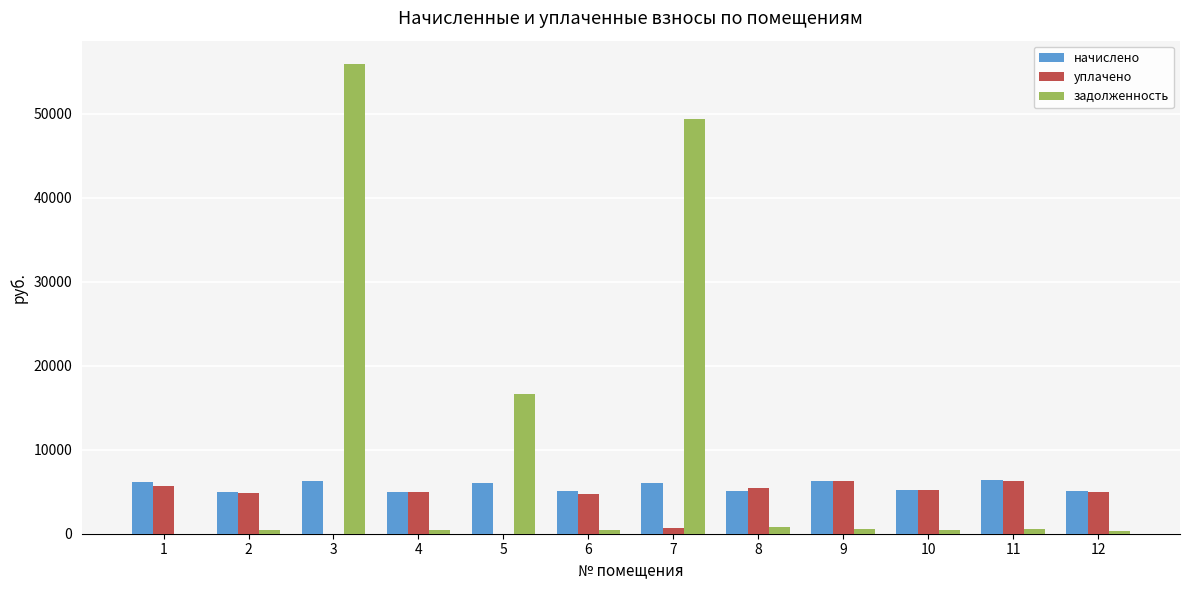

What is the sum of the задолженность values at 3 and 5?

72510.9